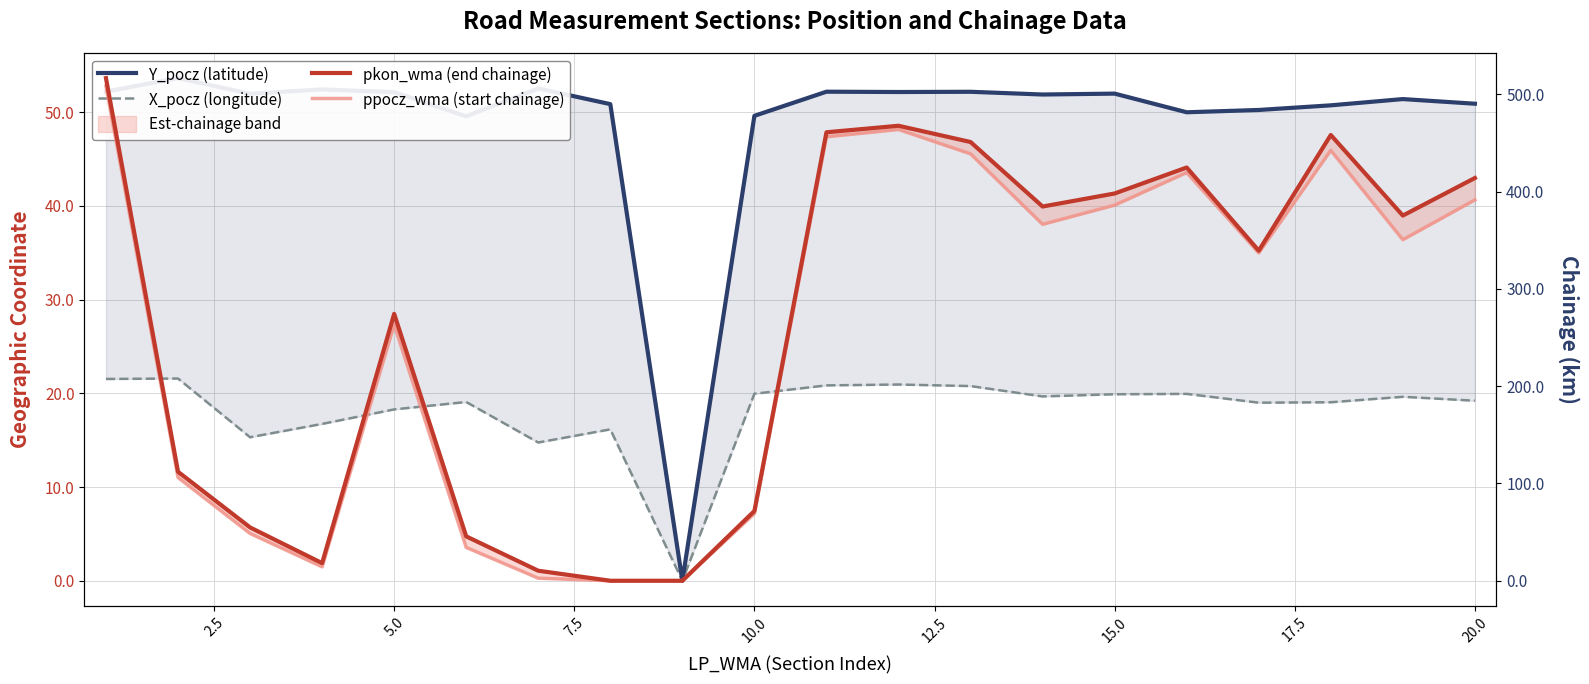

How many interior local peaks does the Y_pocz (latitude) series have?

7